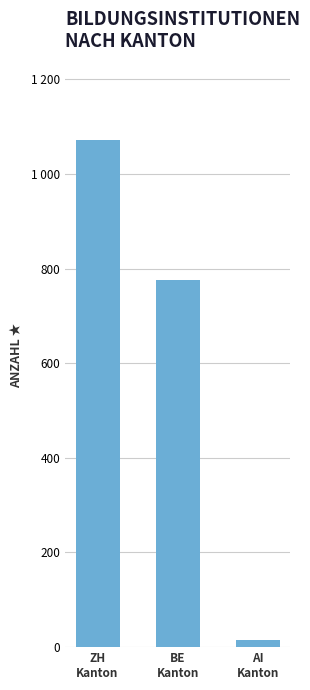

Are the bars grouped side by side (vs. stacked)?

No